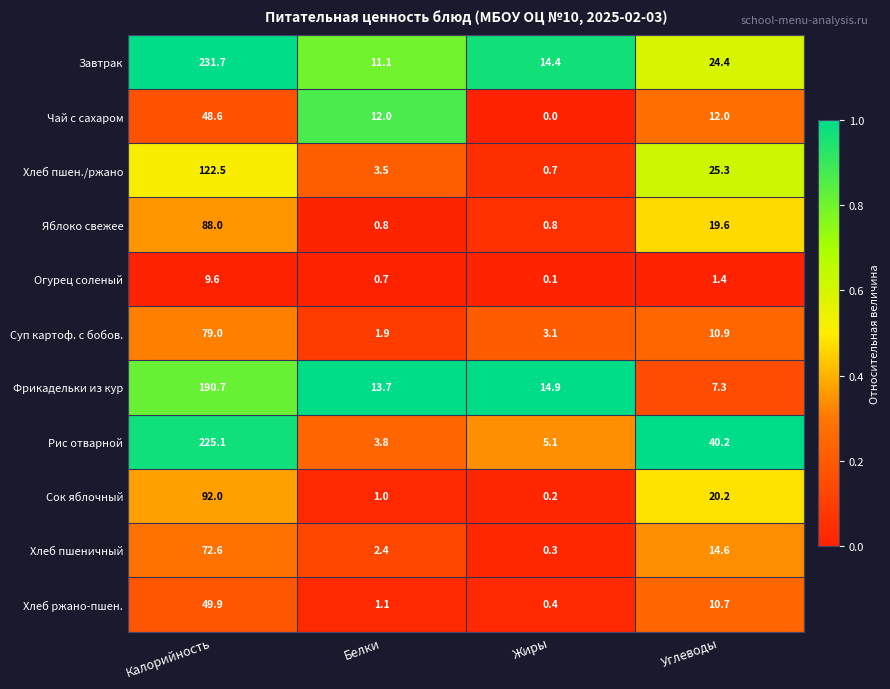

Rank the categories by Фрикадельки из кур value from highest to lowest.

Калорийность, Жиры, Белки, Углеводы